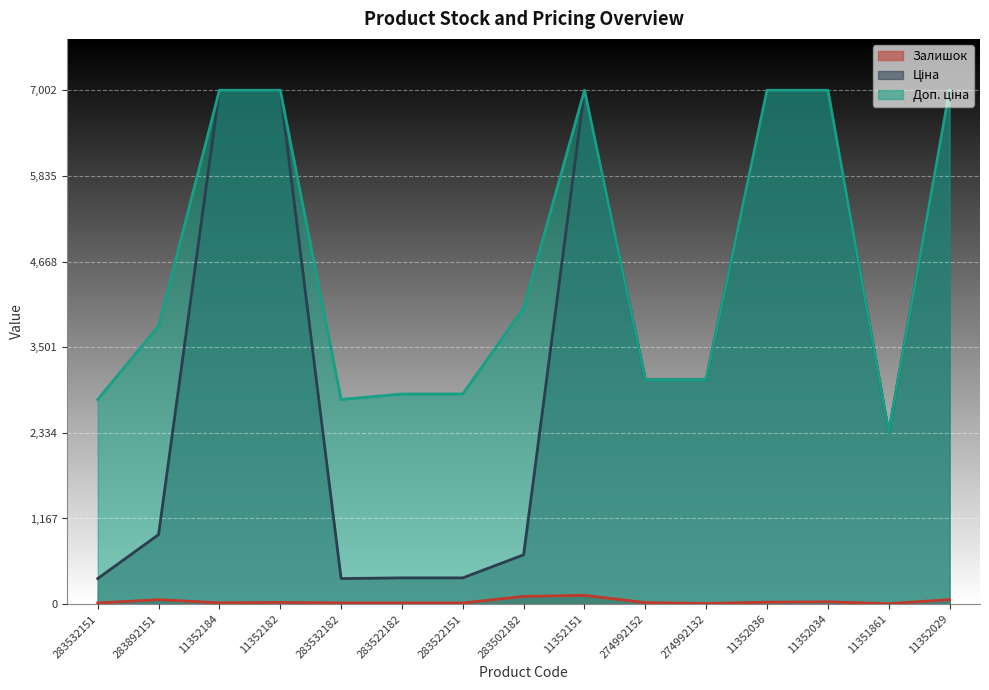

At 11352182, list the series in order from smallest to largest.

Залишок, Ціна, Доп. ціна